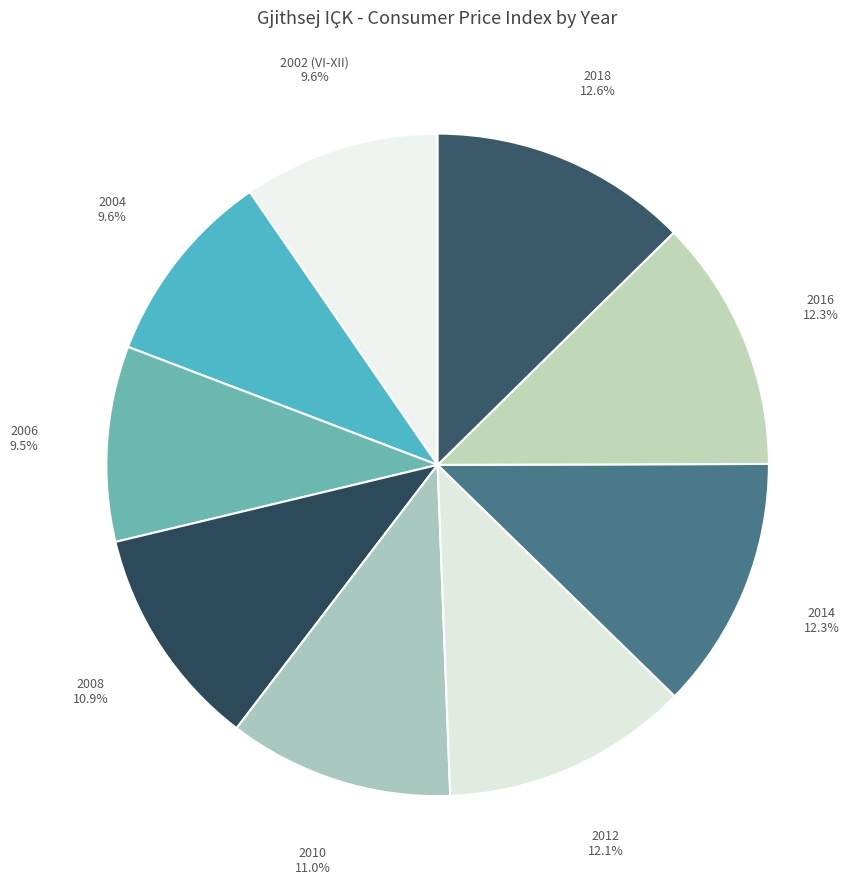

How many slices are in this pie chart?

9